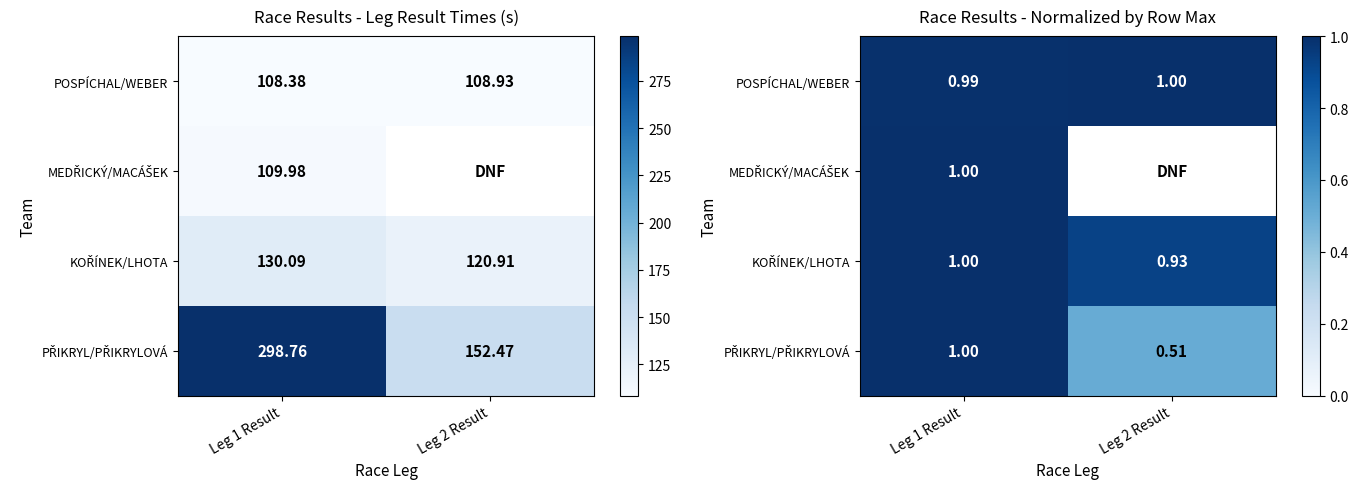

Read the KOŘÍNEK/LHOTA value at Leg 2 Result.

0.9